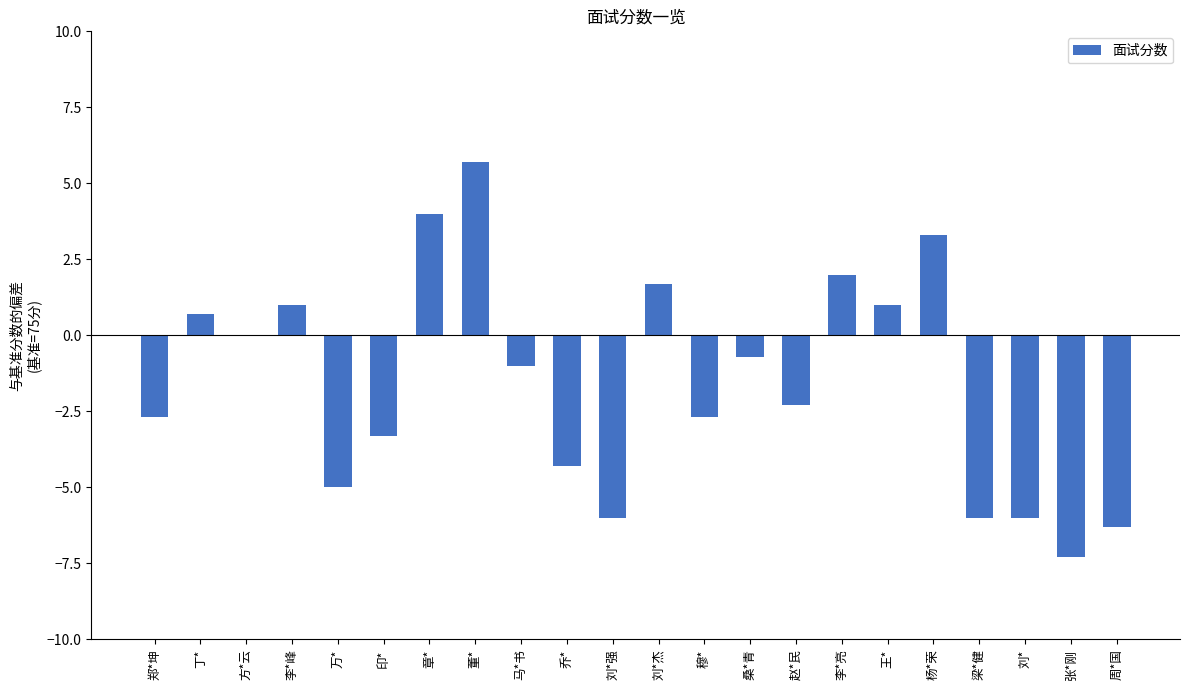

Reading right to left, extract all data points from this chart.

-6.3	-7.3	-6.0	-6.0	3.3	1.0	2.0	-2.3	-0.7	-2.7	1.7	-6.0	-4.3	-1.0	5.7	4.0	-3.3	-5.0	1.0	0.0	0.7	-2.7